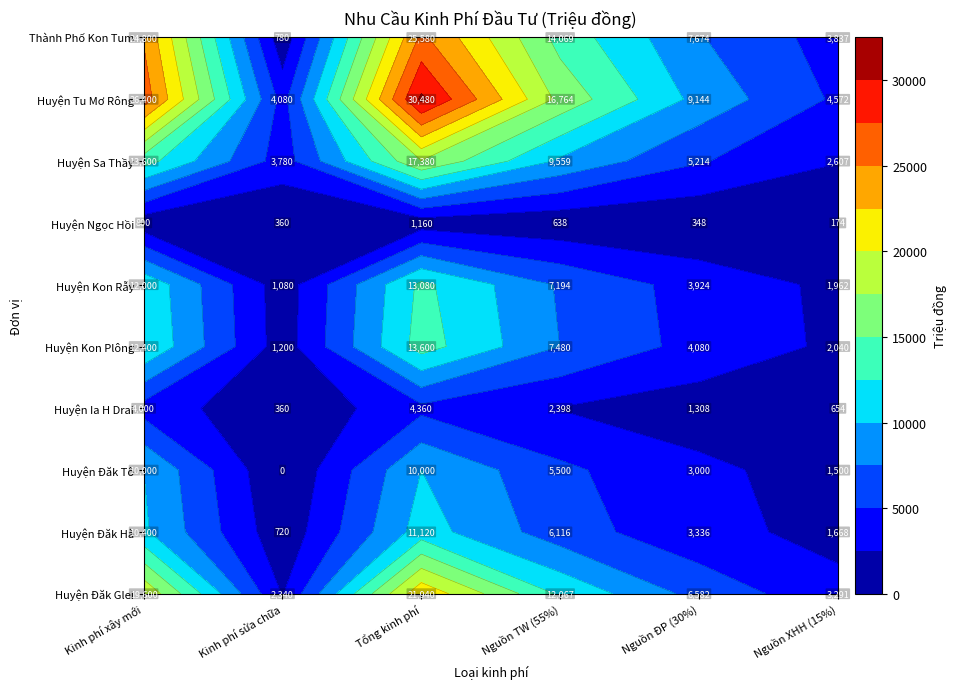

At which label does Huyện Kon Rẫy reach its peak?

2